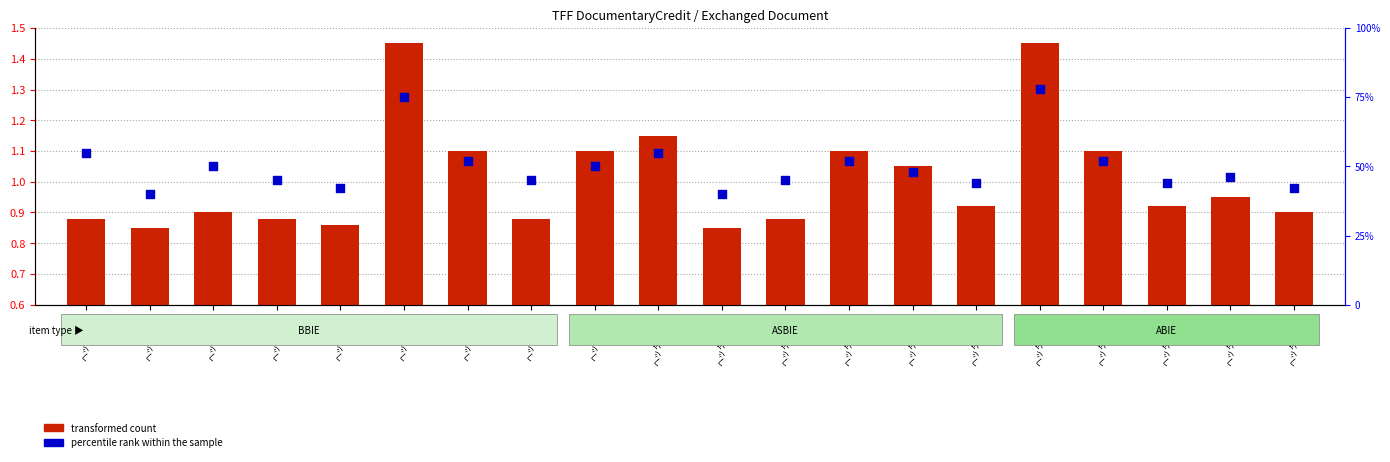

What is the total value across all series at ヘッダ部_16?

79.5